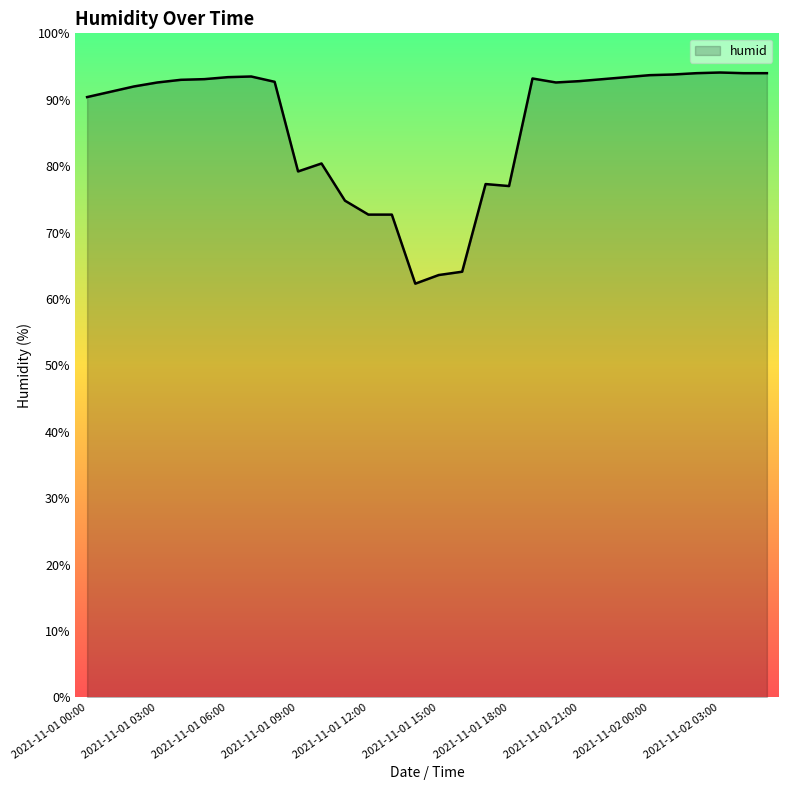

What is the smallest value displayed?

62.3